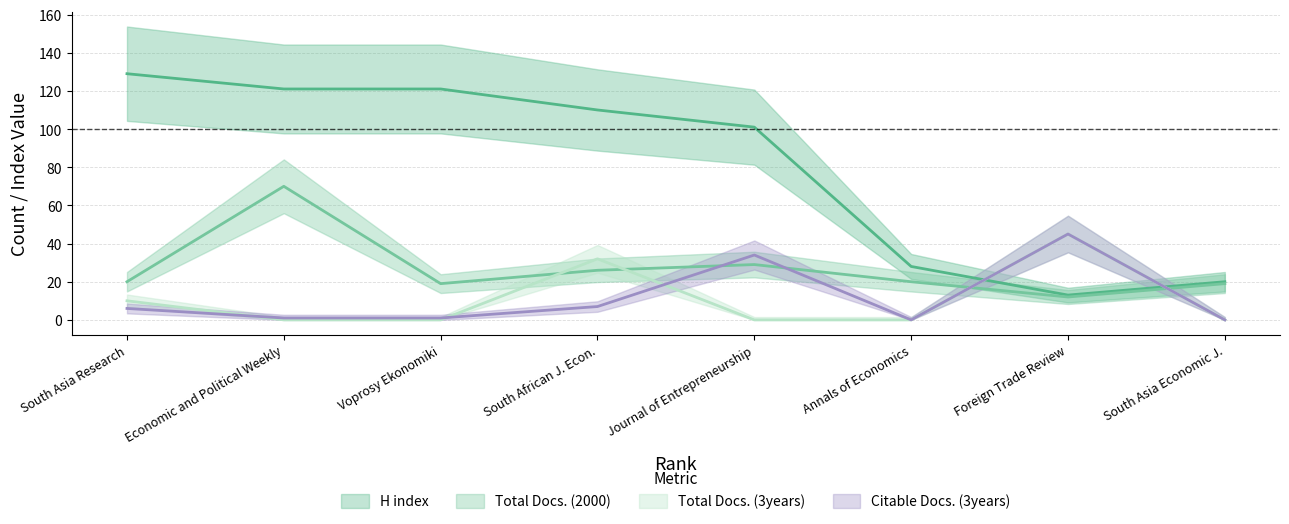

Rank the series at South Asia Economic J. from lowest to highest value.

Total Docs. (3years), Citable Docs. (3years), Total Docs. (2000), H index